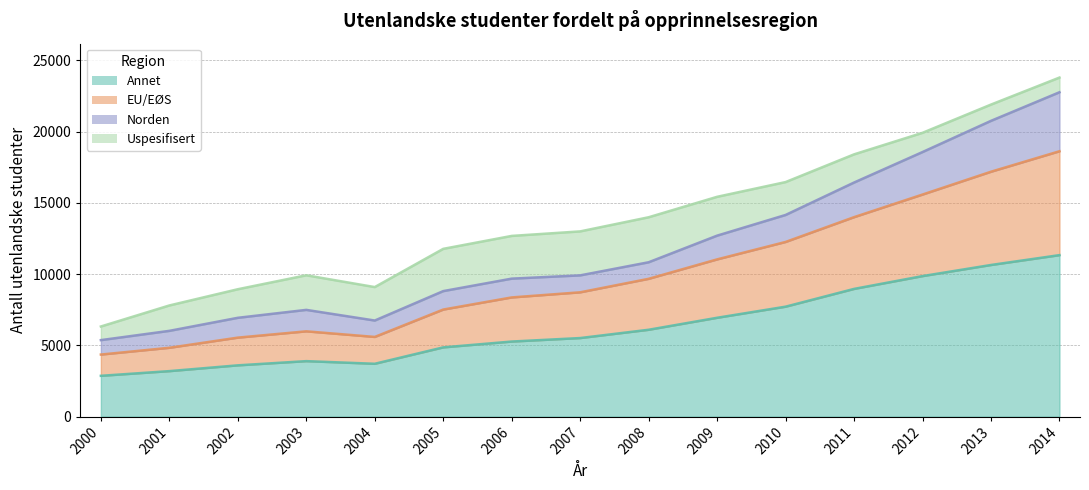

What is the value of the Annet point at the 3rd from the left?

3597